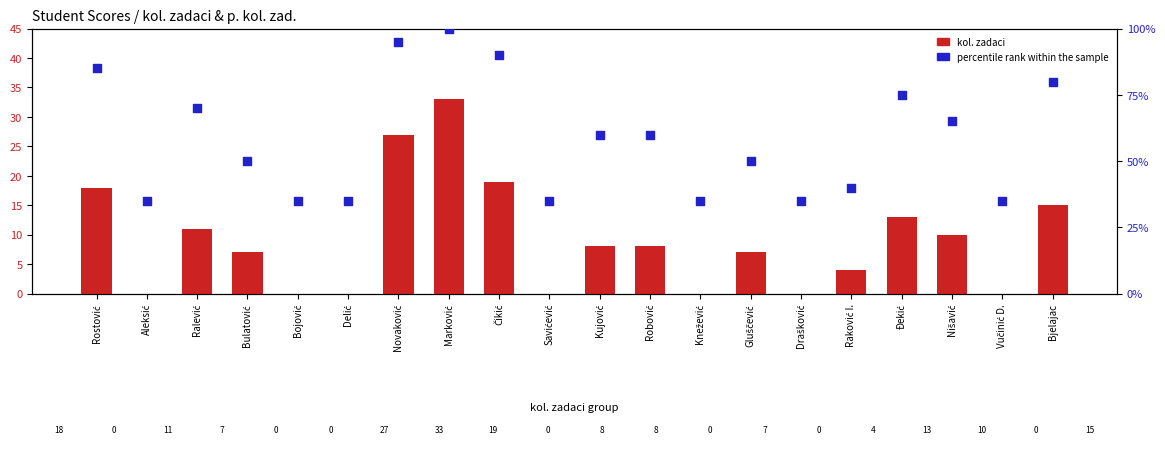

Which series contains the lowest Y value?

kol. zadaci